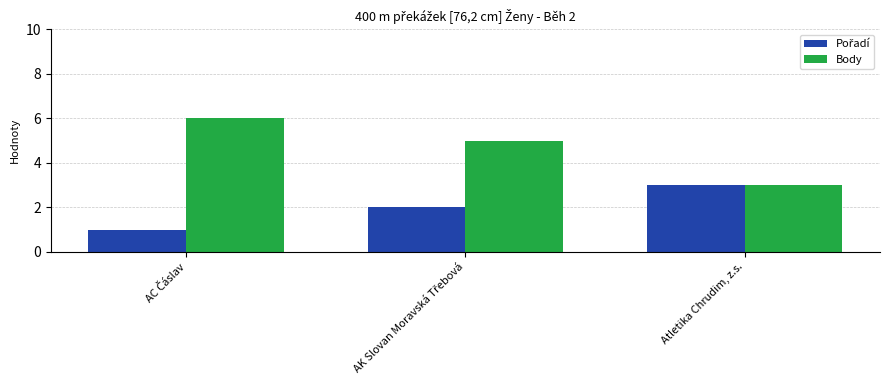

How many data points does each series have?

3